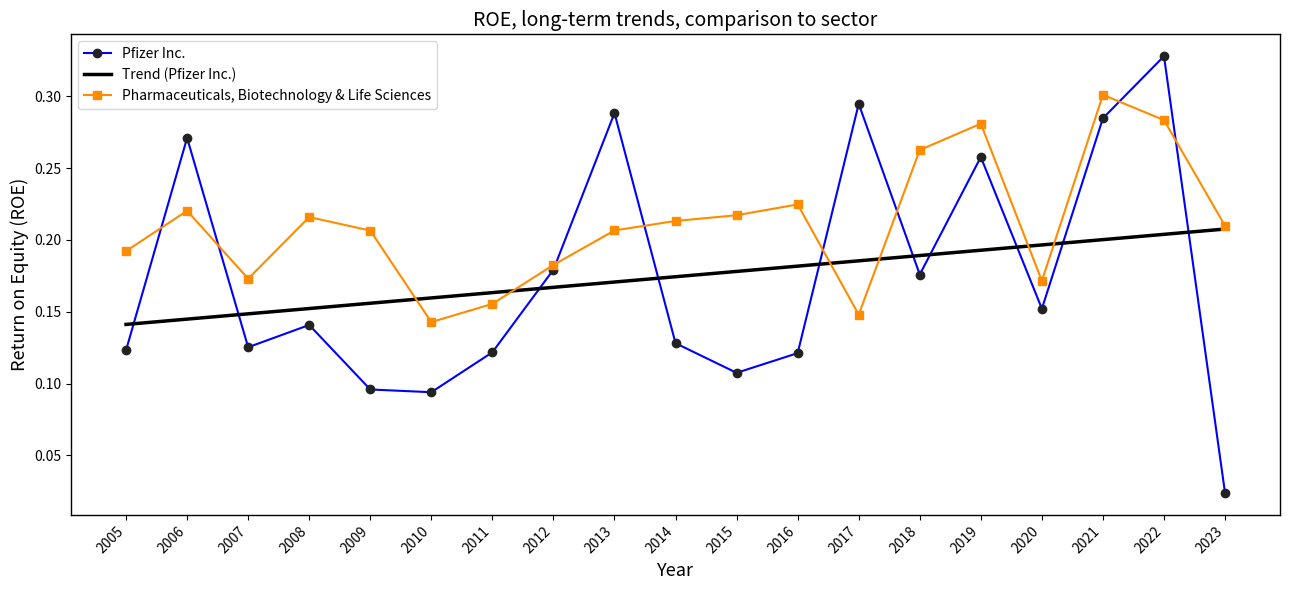

True or false: Trend (Pfizer Inc.) and Pharmaceuticals, Biotechnology & Life Sciences cross at least once.

True